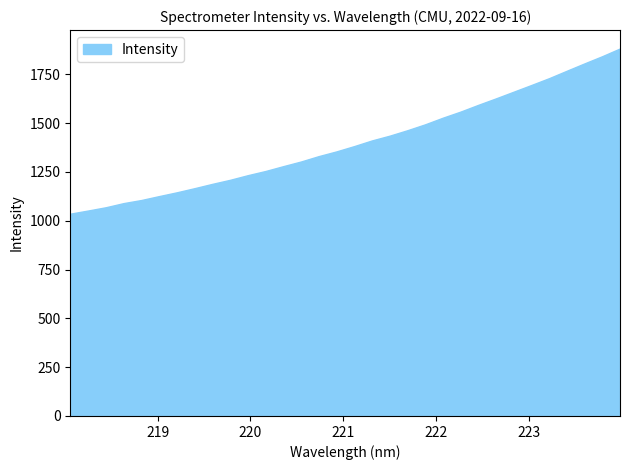

What is the difference between the maximum and minimum values?

846.2